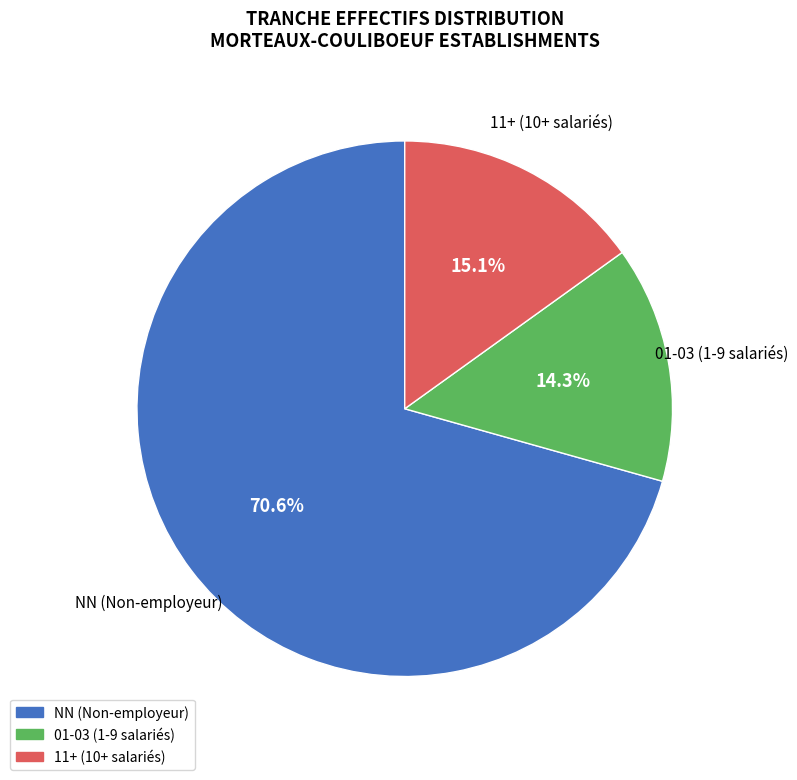

Does any single category account for the majority?

Yes